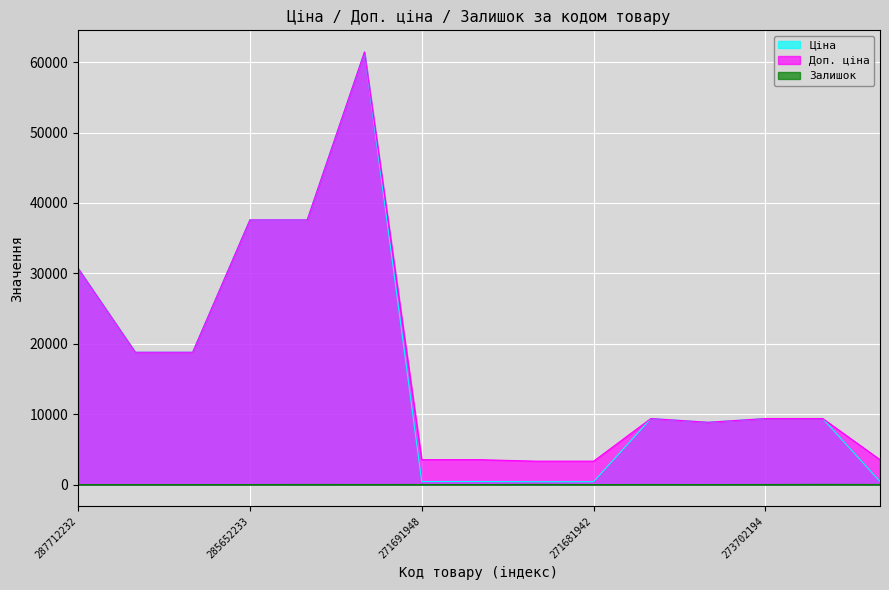

The value of Доп. ціна at 287692233 is 7767.1. True or false?

False